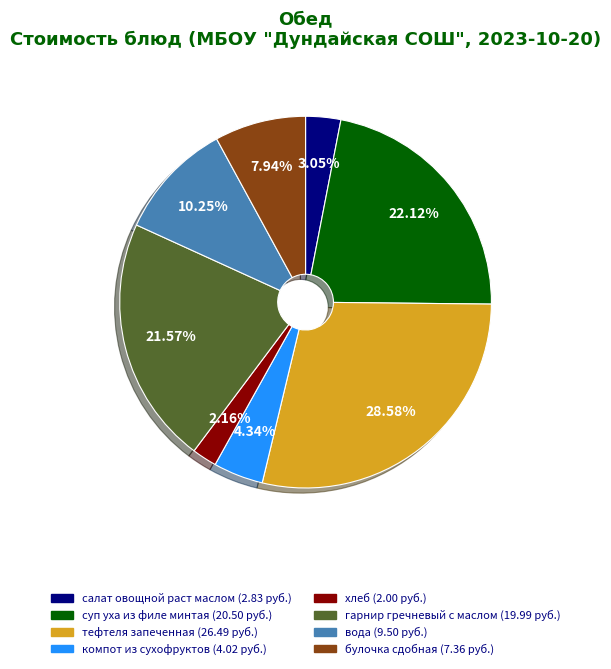

What percentage is the компот из сухофруктов slice, to the nearest percent?

4%